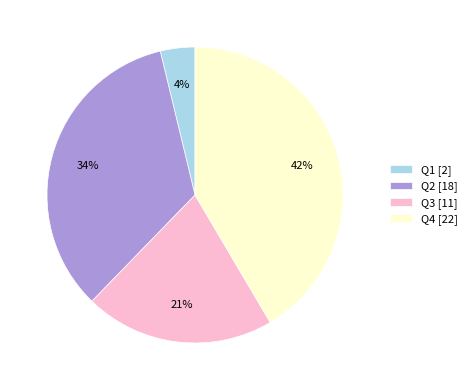

Between Q2 and Q1, which is larger?

Q2